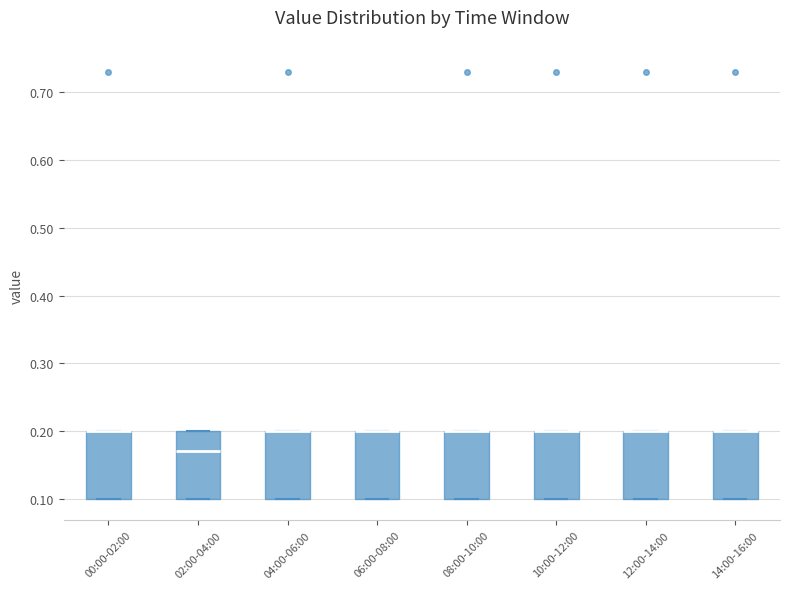

Where is the lower edge of the box for 08:00-10:00 on the y-axis? The values are not printed on the chart, so give them approximately, as read against the axis.

0.10